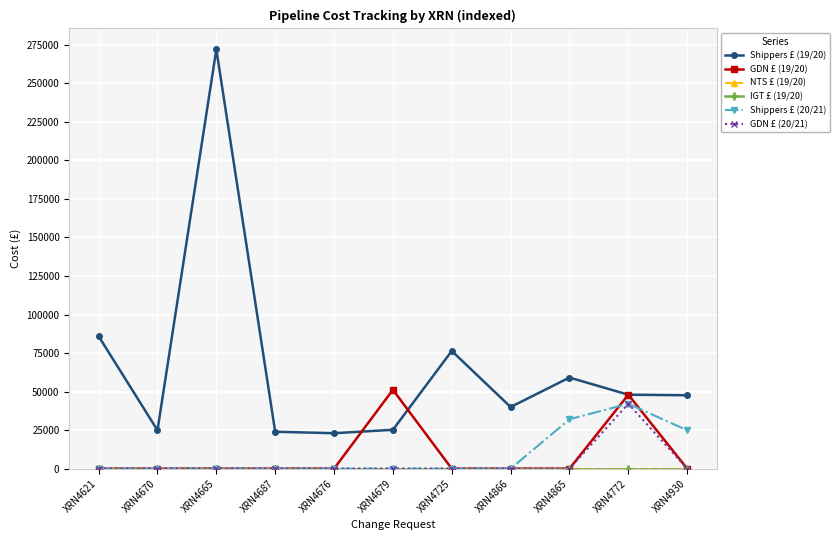

Where do Shippers £ (20/21) and GDN £ (19/20) first cross each other?

XRN4865 and XRN4772